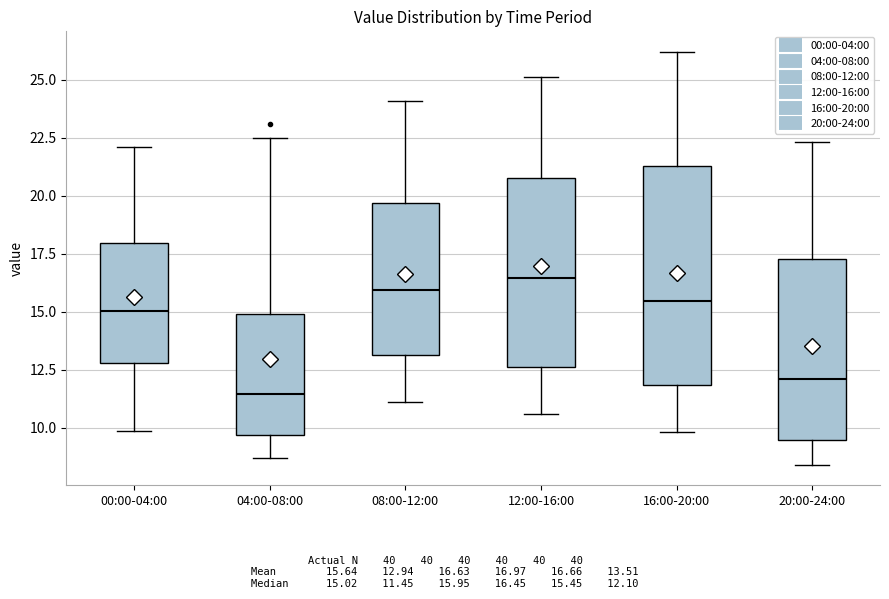

Where does the lower whisker of the box for 08:00-12:00 end on the y-axis? The values are not printed on the chart, so give them approximately, as read against the axis.

11.0